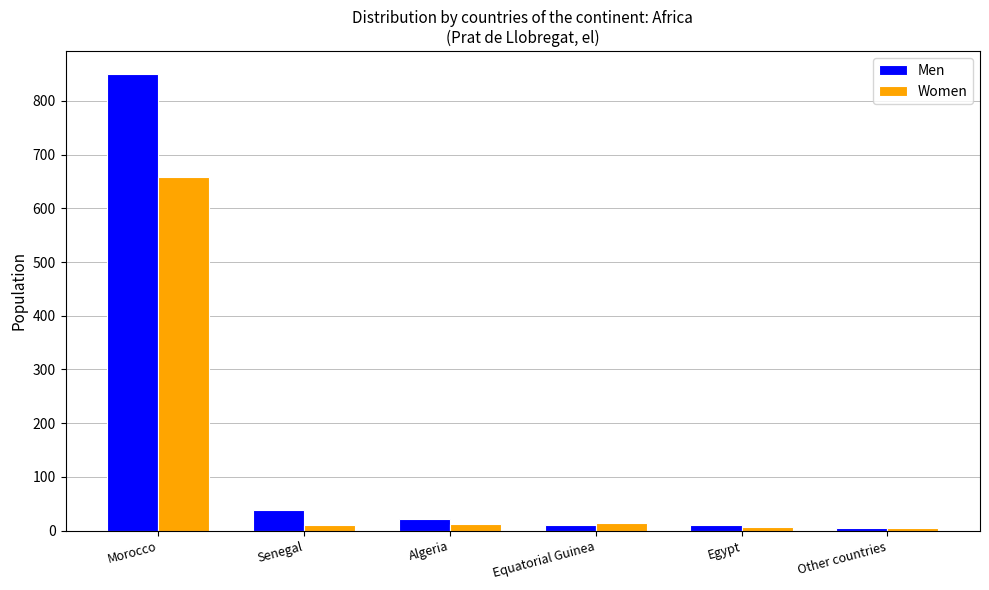

Where does the Women series first go above 12?

Morocco